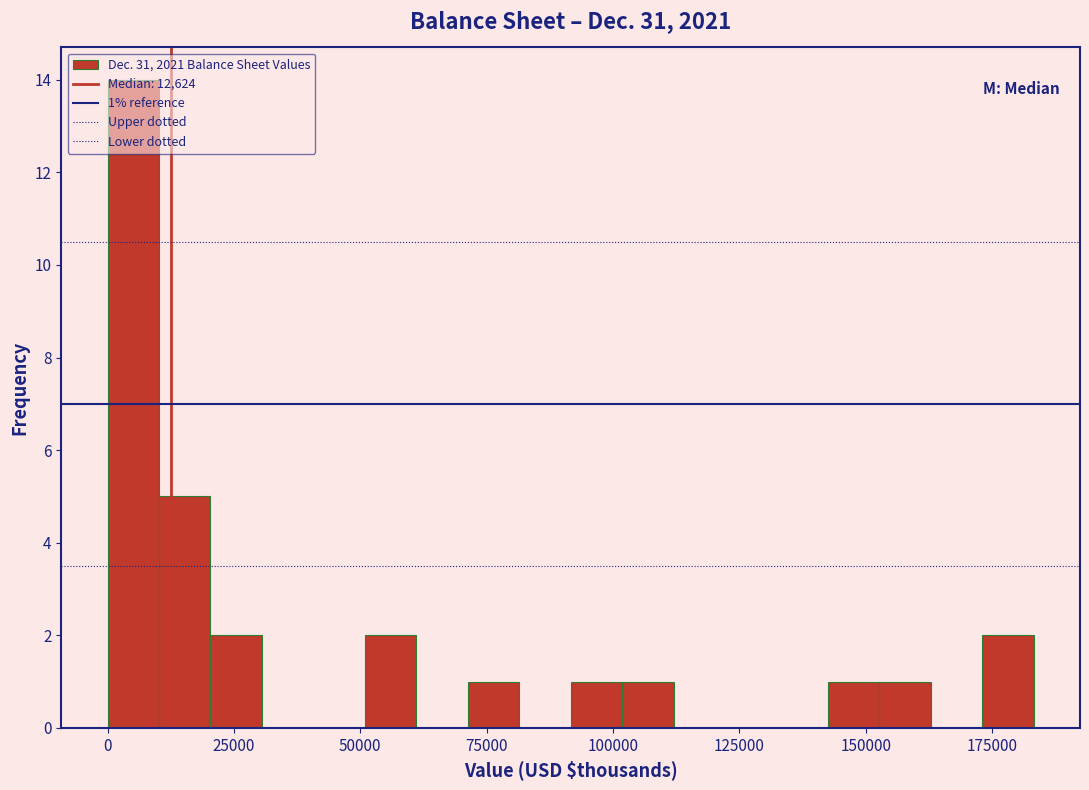

Read against the x-axis, roughly where is the centre of the tallest bar?

5000